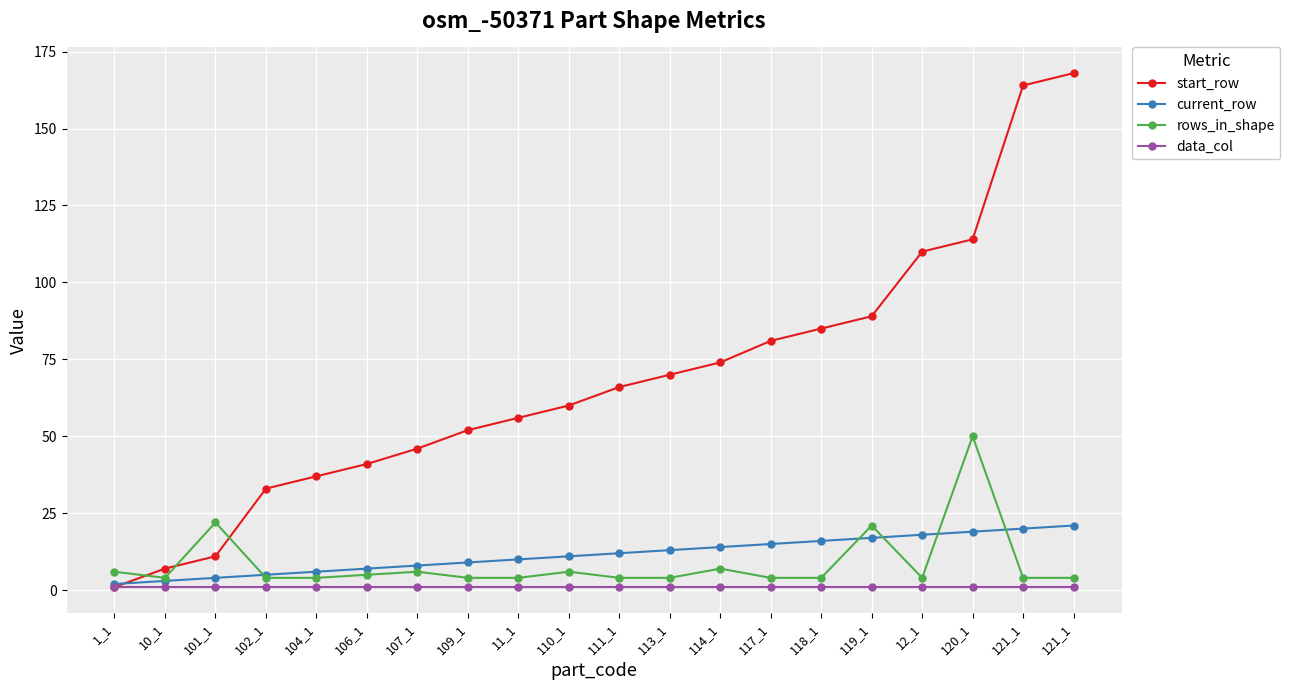

Which series has the largest range (max minus min)?

start_row